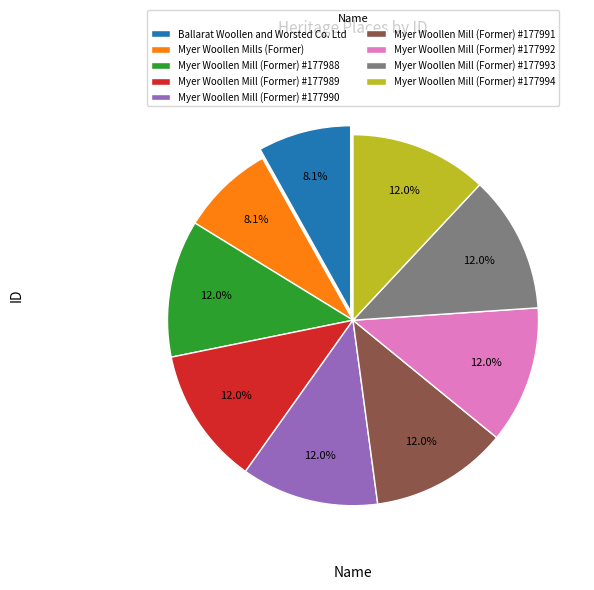

How many segments does this pie chart have?

9